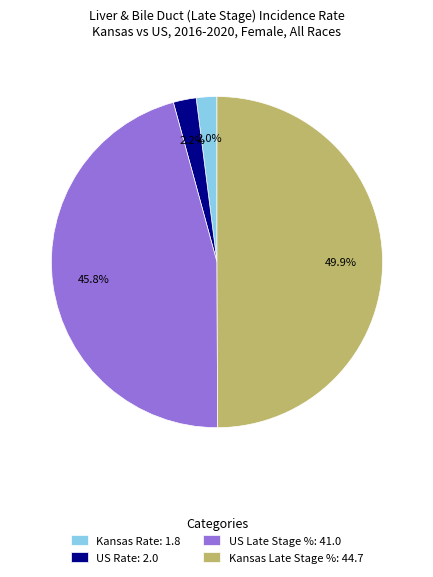

The US Rate slice represents 11% of the pie. True or false?

False